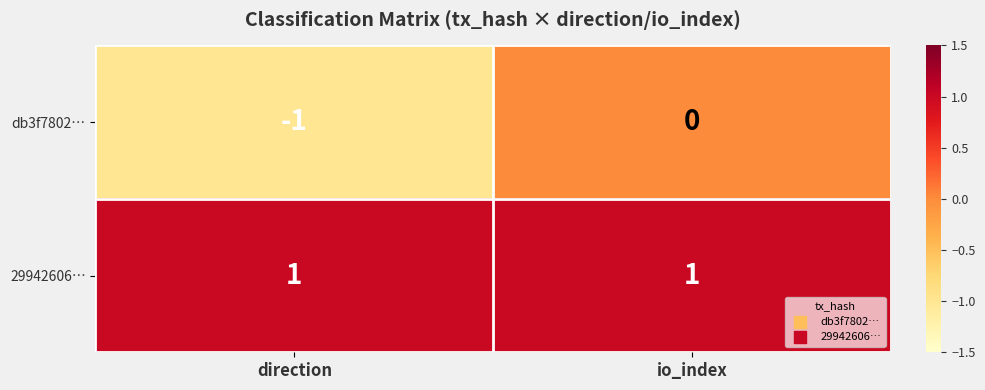

Is it true that 29942606… equals 1 at io_index?

True